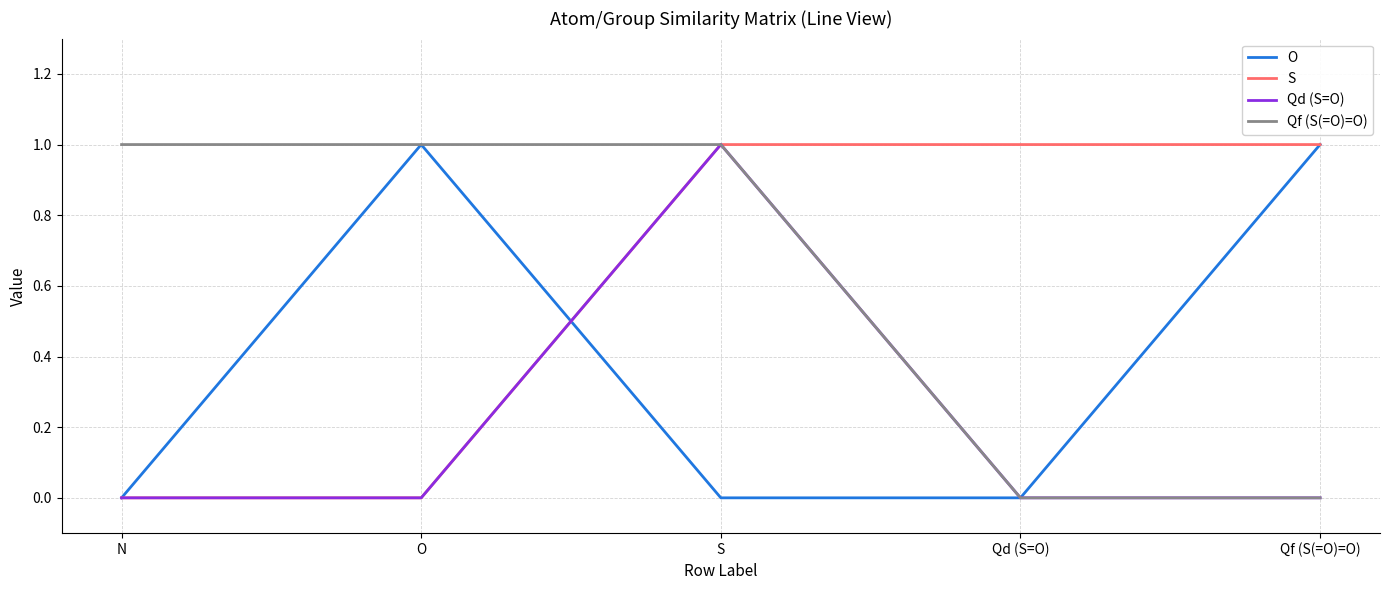

What position from the right is O?

4